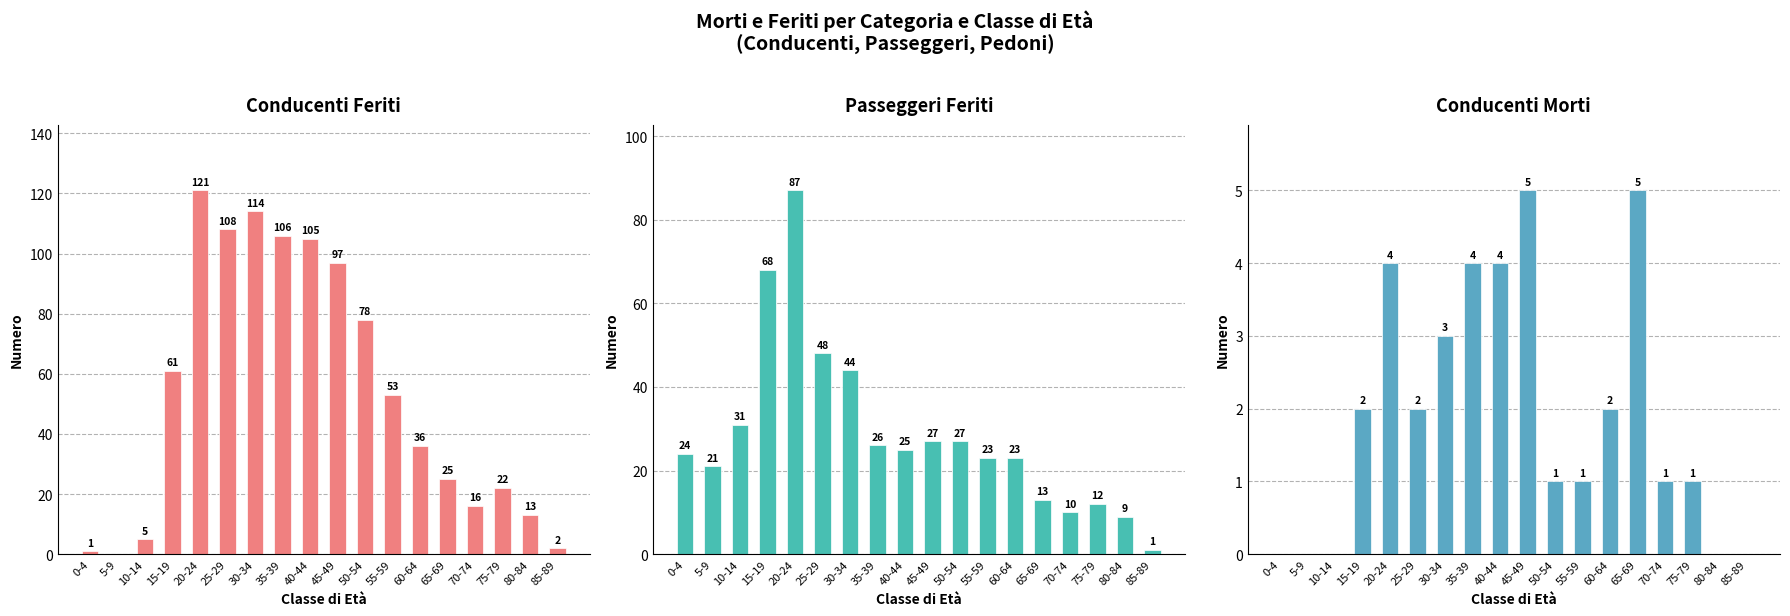

What is the label of the 18th bar from the right?

0-4